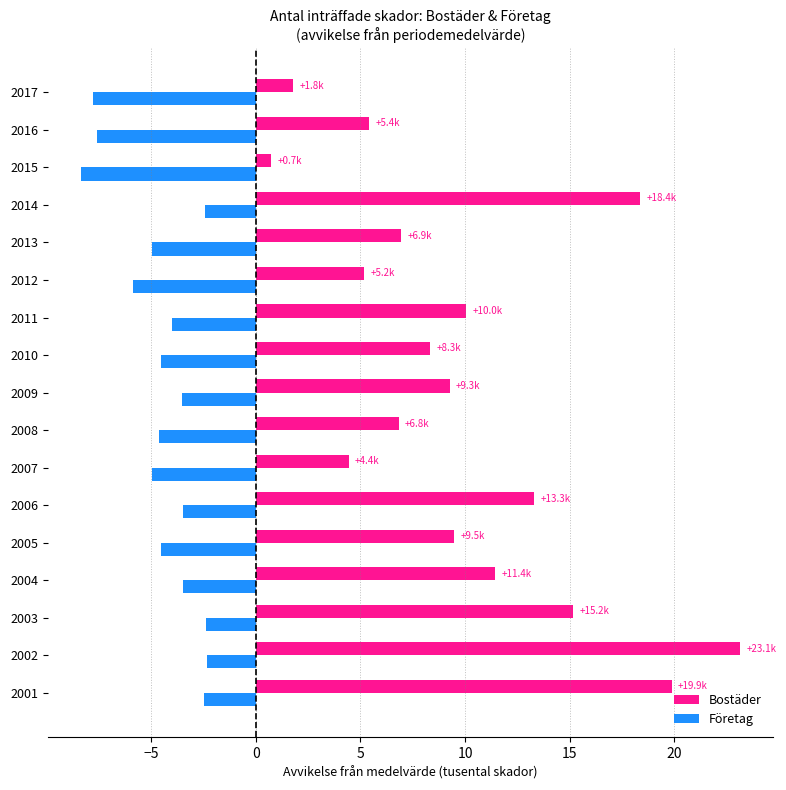

True or false: Bostäder has a value of 8.3 at 2010.

True